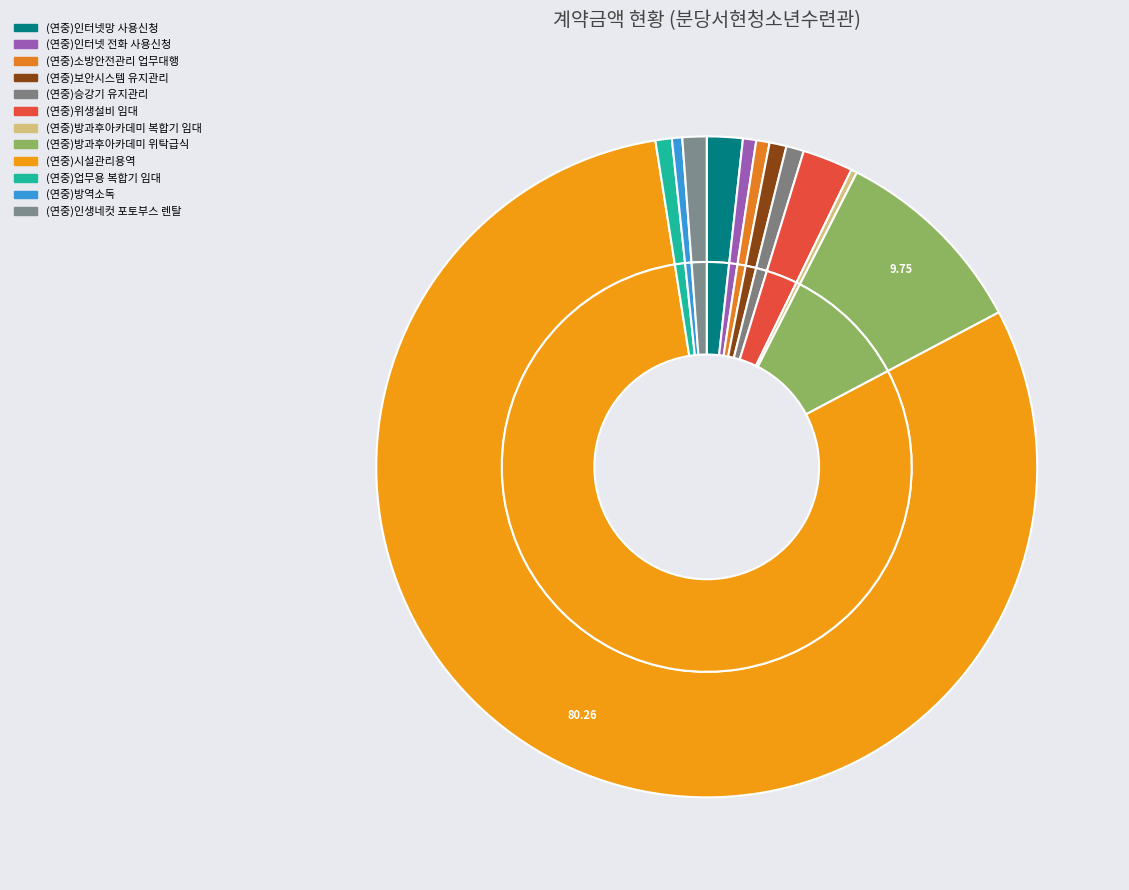

To the nearest percent, what is the difference between the largest and smallest slice percentages?

80%